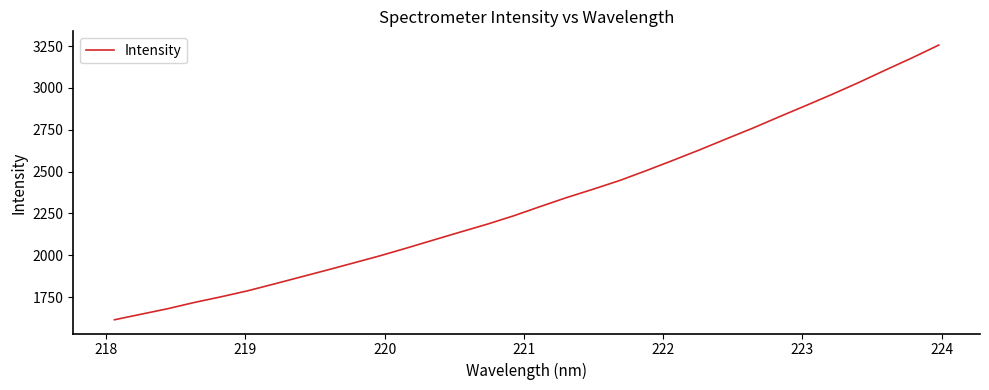

What is the difference between the maximum and minimum values?

1641.6